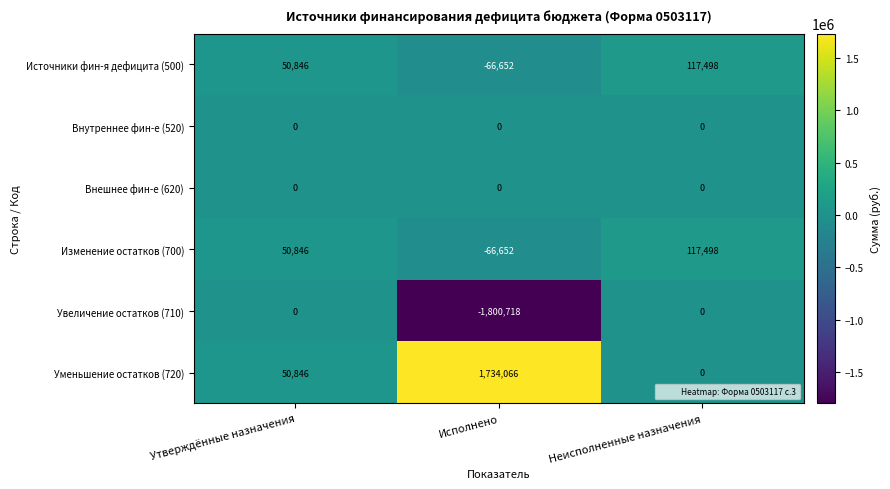

Count the number of categories in the chart.

3